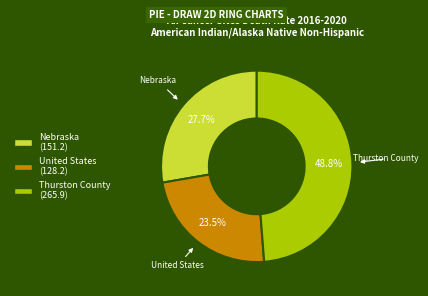

How much of the chart is everything except Thurston County?

51.2%